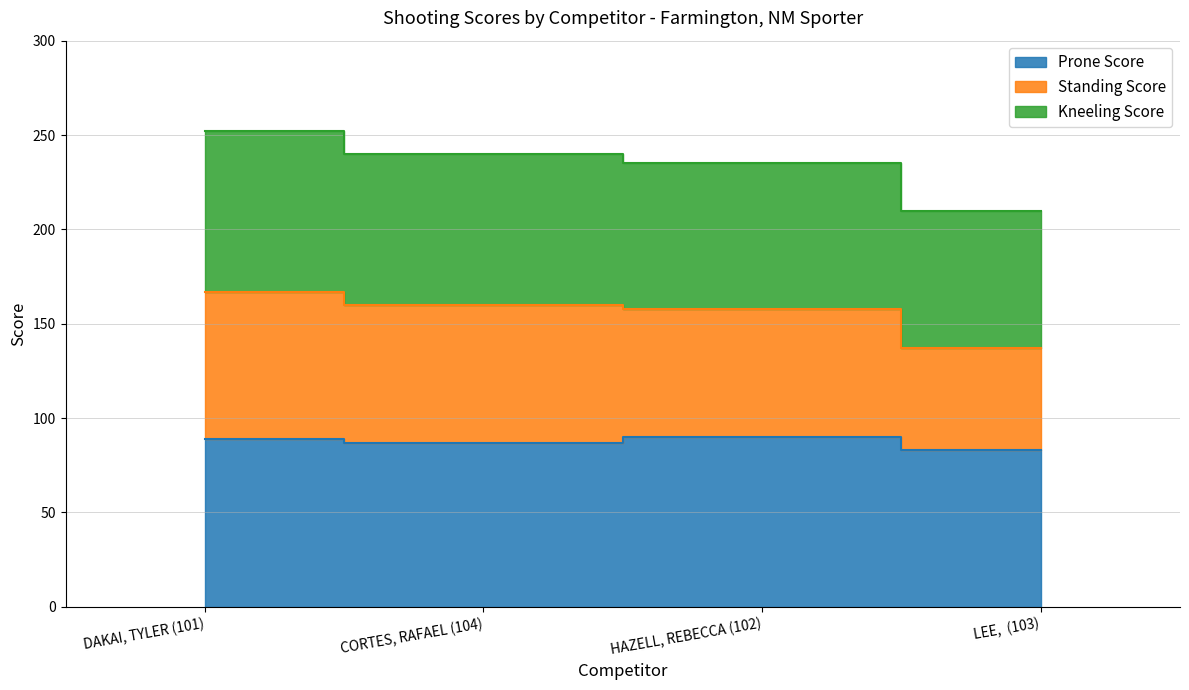

What is the label of the 4th point from the left?

LEE,  (103)